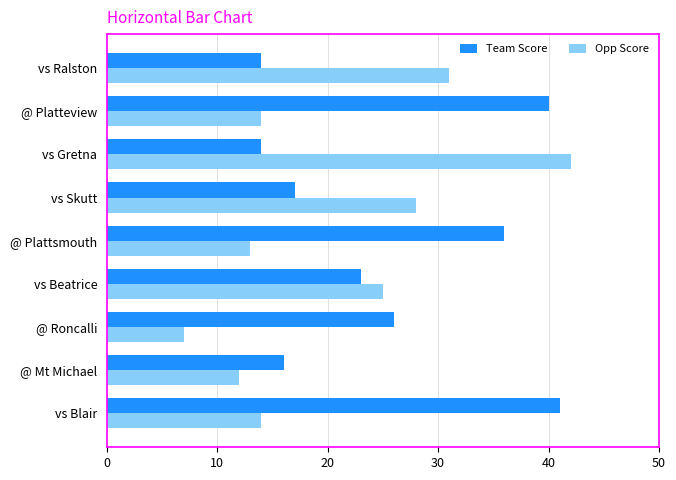

Which category has the lowest value across all series?

@ Roncalli